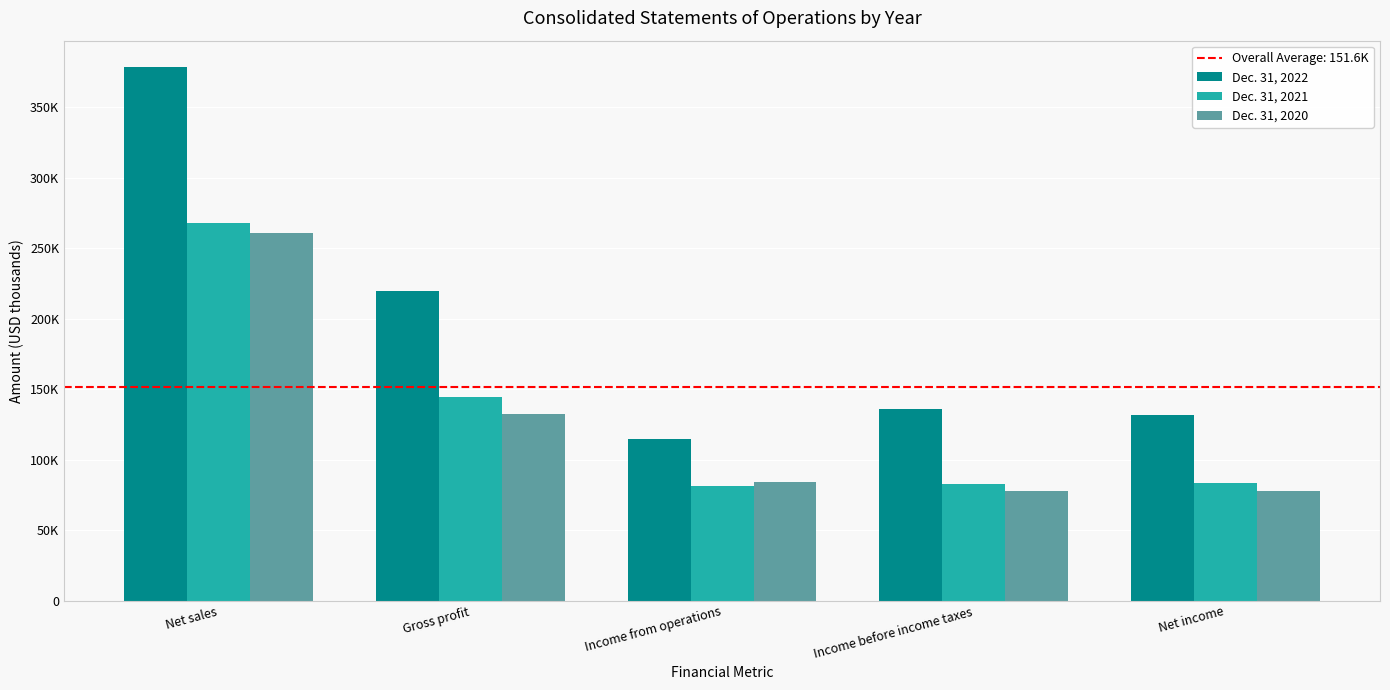

Does the chart contain any negative values?

No